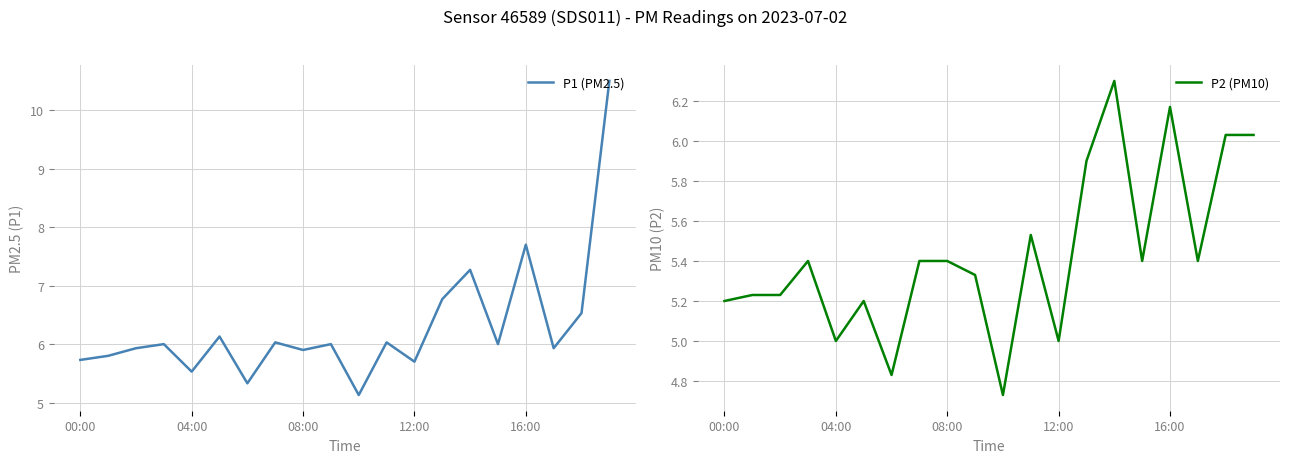

True or false: P1 (PM2.5) has more than 1 interior local peaks.

True